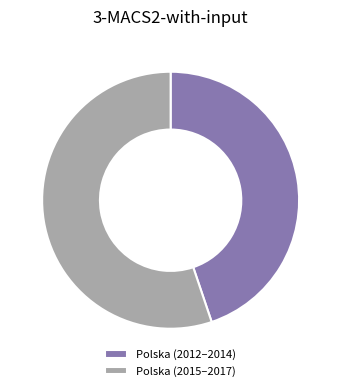

Which category has the smallest portion of the pie?

Polska (2012–2014)